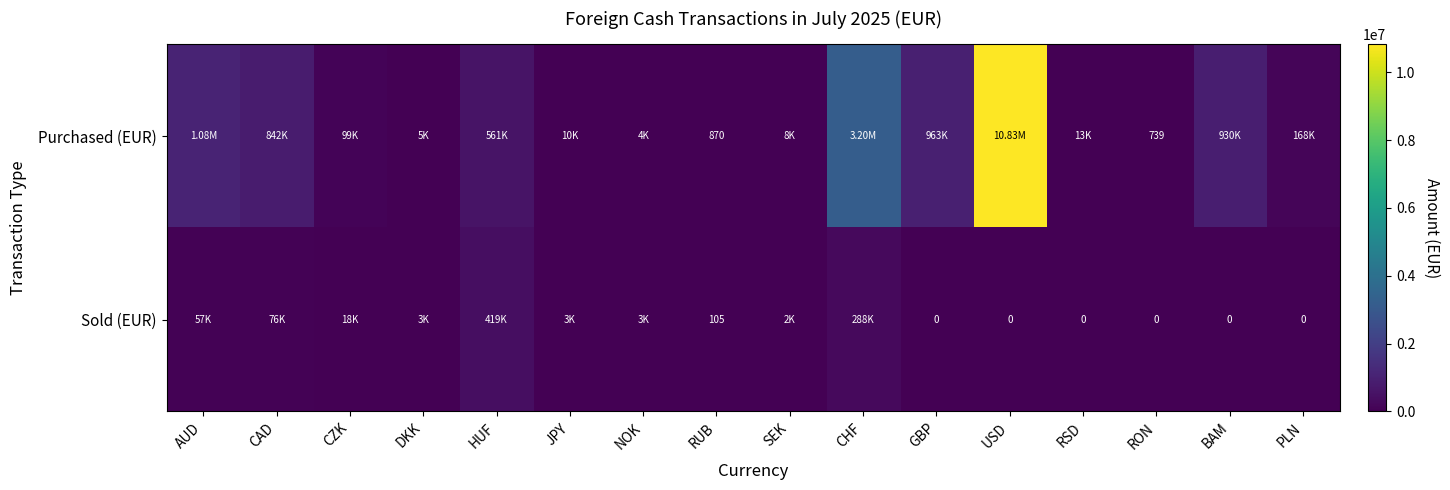

What is the spread (max minus min) of values at RUB?

765